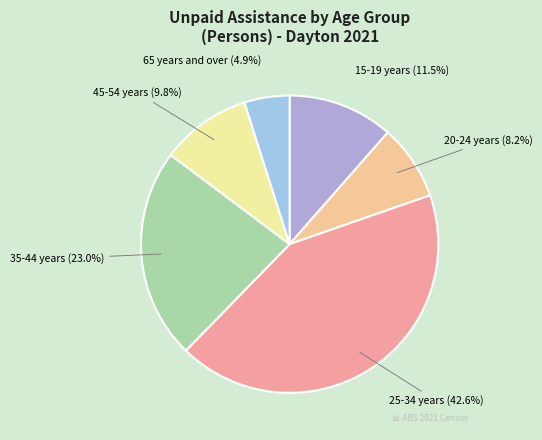

To the nearest percent, what is the average slice percentage?

17%